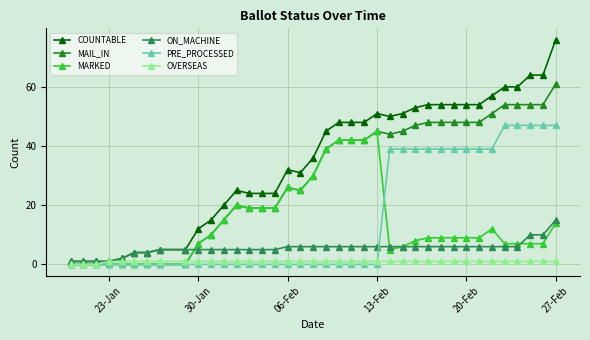

At how many categories does at least one series exceed 56?

6